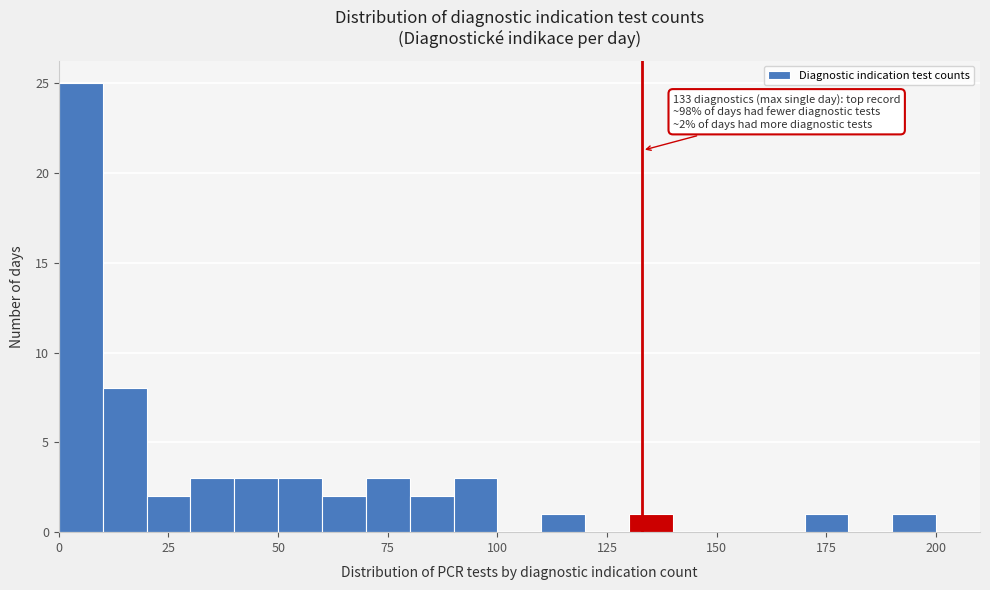

Around what value on the x-axis is the tallest bar? Give the approximate position of its centre, as read against the axis.

5